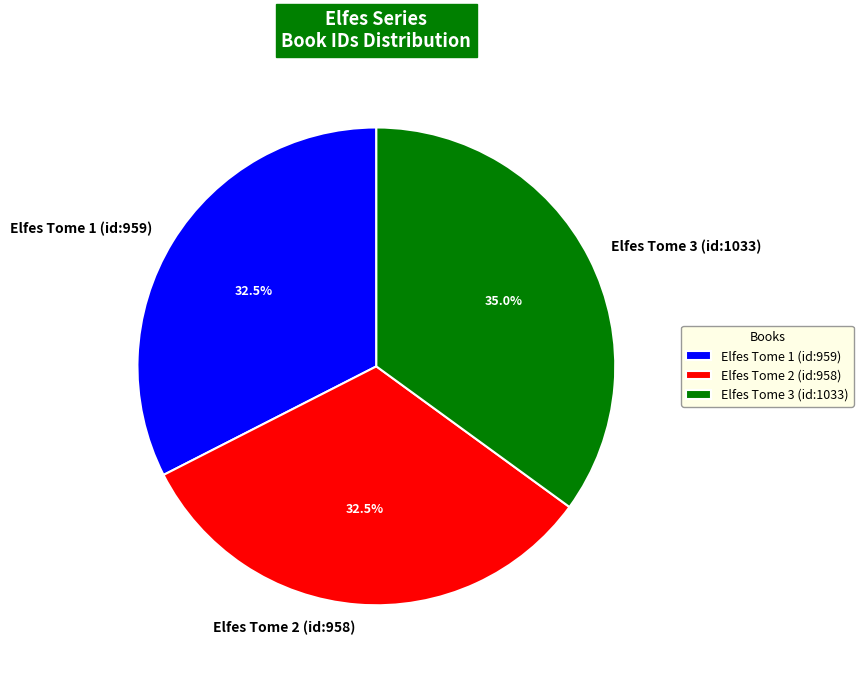

Which slice is the largest?

Elfes Tome 3 (id:1033)